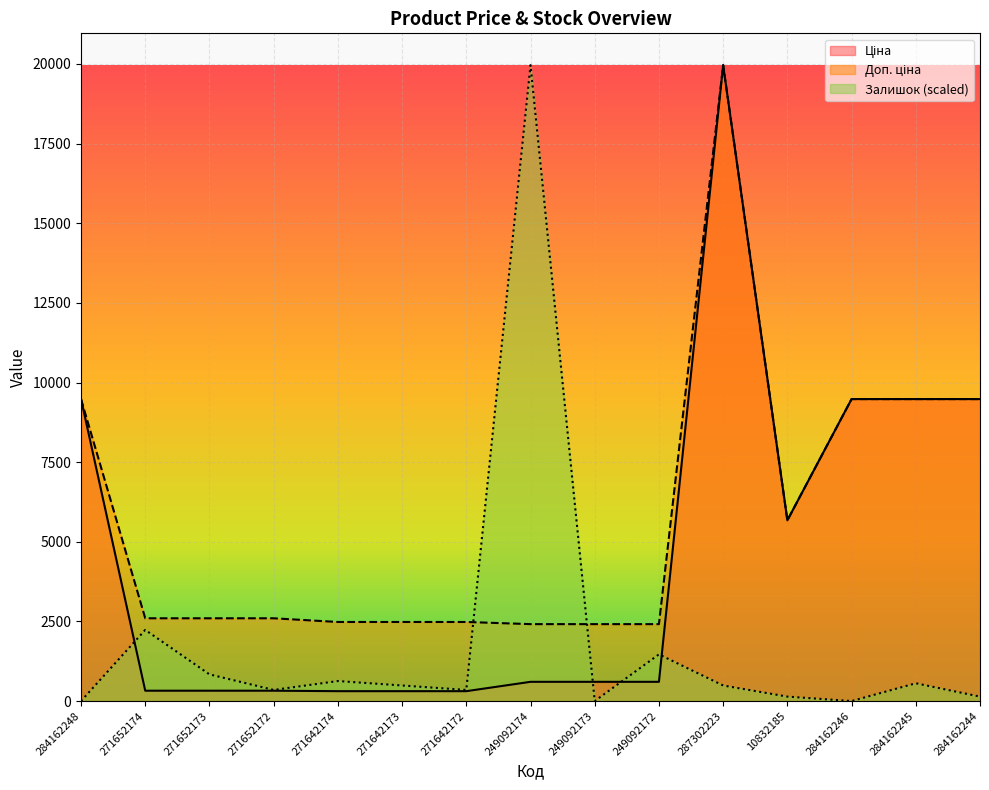

Is it true that Ціна equals 446.4 at 271652173?

False